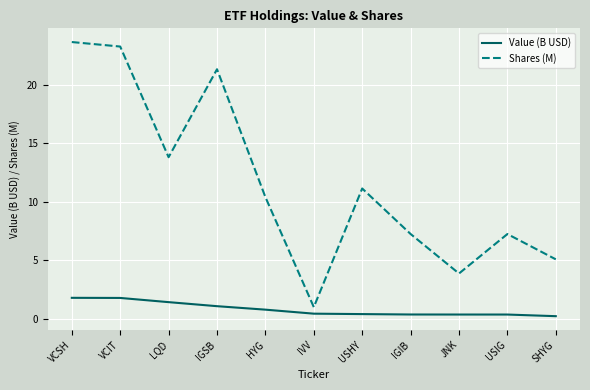

What is the total value across all series at VCIT?

25.0